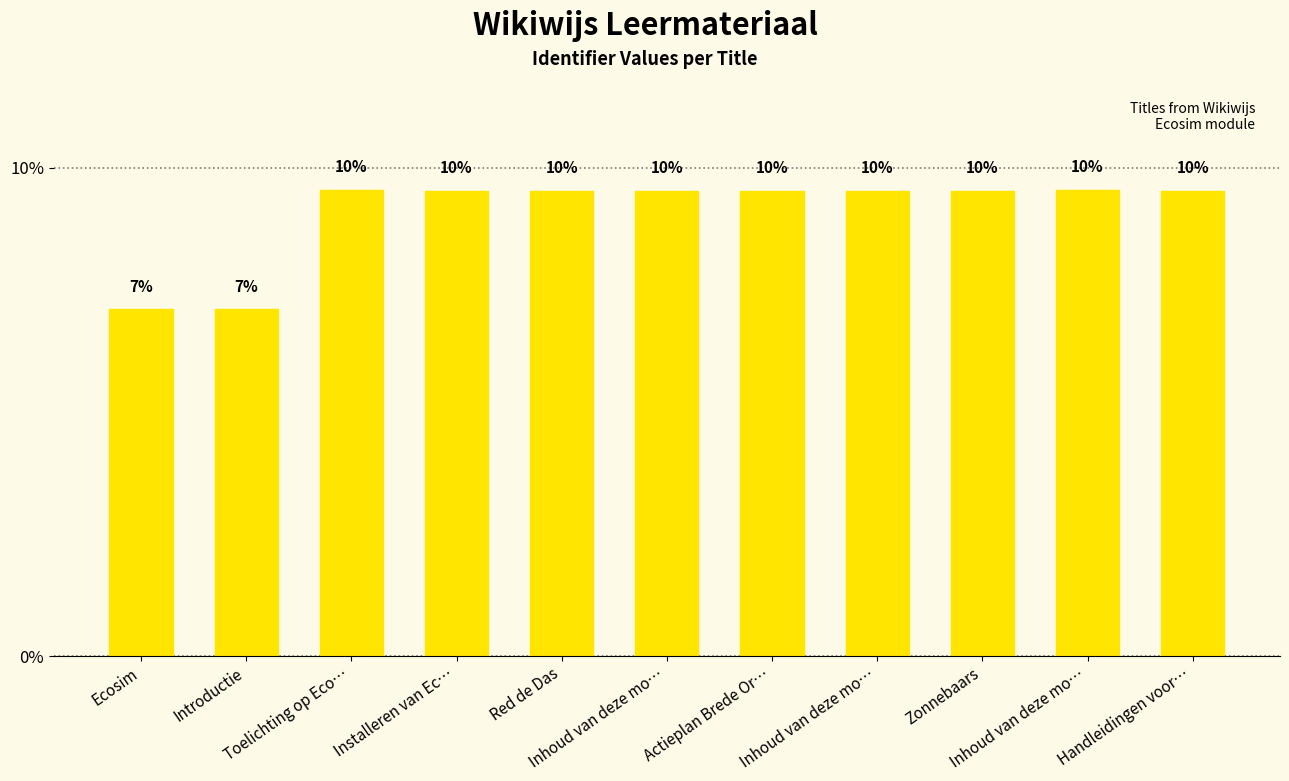

How many bars are there in total?

11